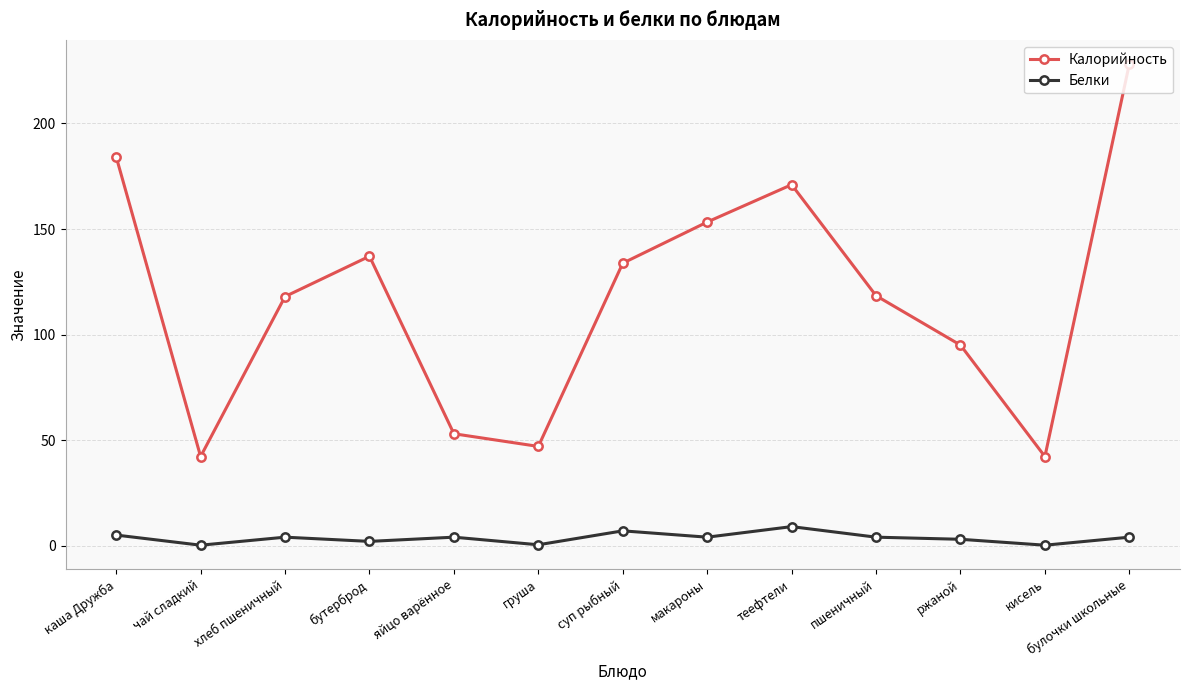

What is the spread (max minus min) of values at ржаной?

92.0